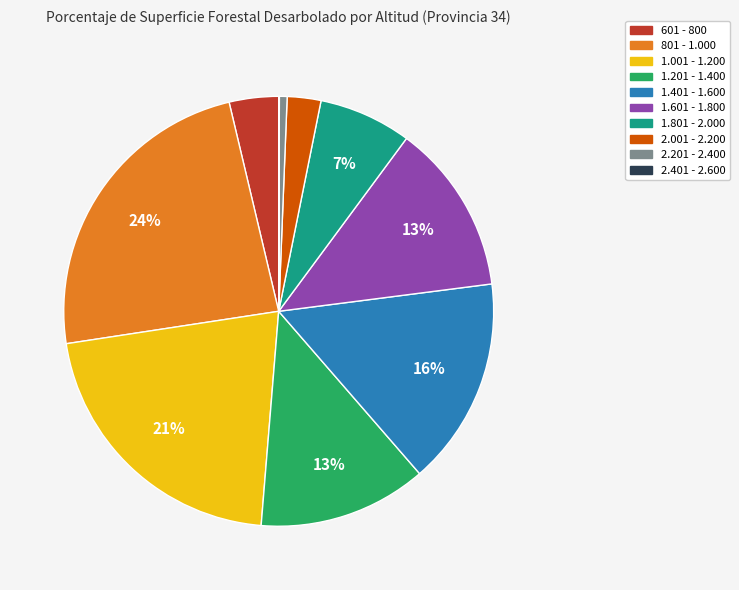

What is the largest slice in the pie chart?

801 - 1.000